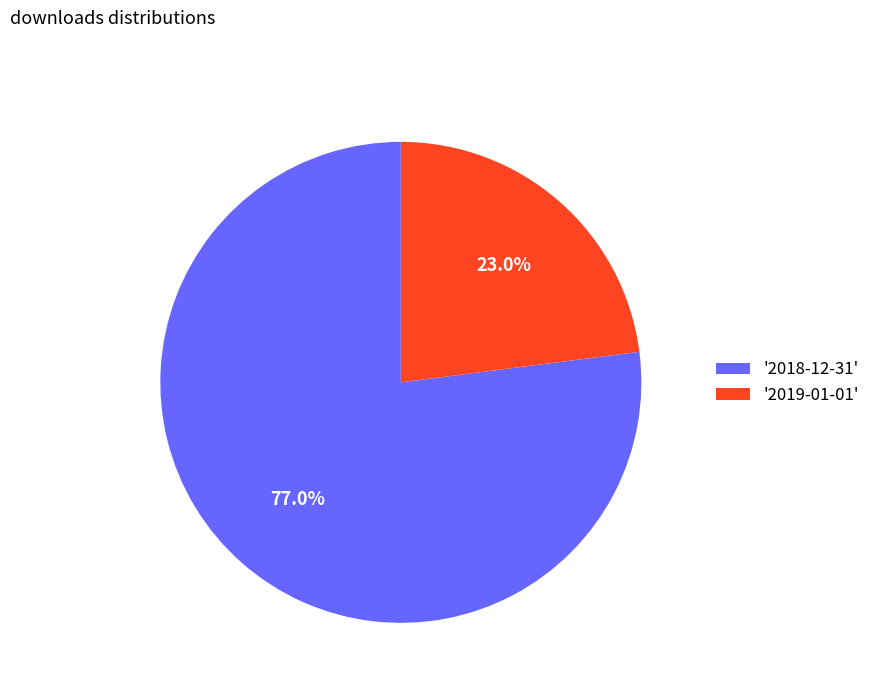

Is there any slice that represents more than half of the pie?

Yes